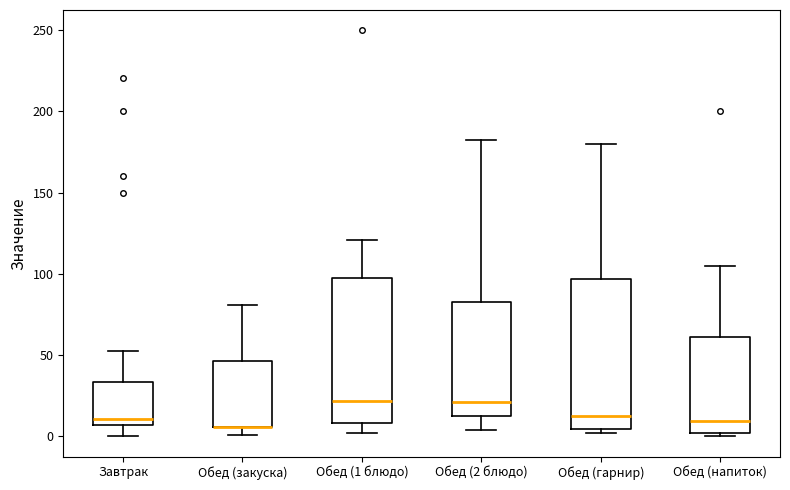

Where does the lower whisker of the box for Обед (1 блюдо) end on the y-axis? The values are not printed on the chart, so give them approximately, as read against the axis.

0